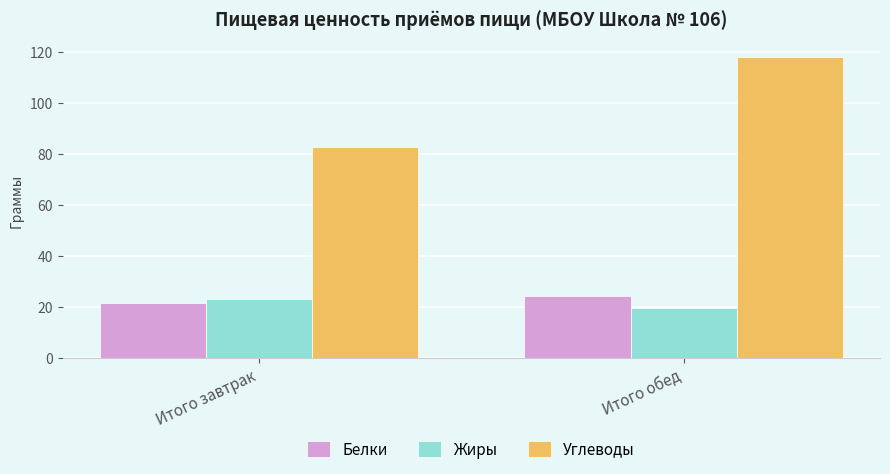

True or false: Жиры has a value of 23.1 at Итого завтрак.

True